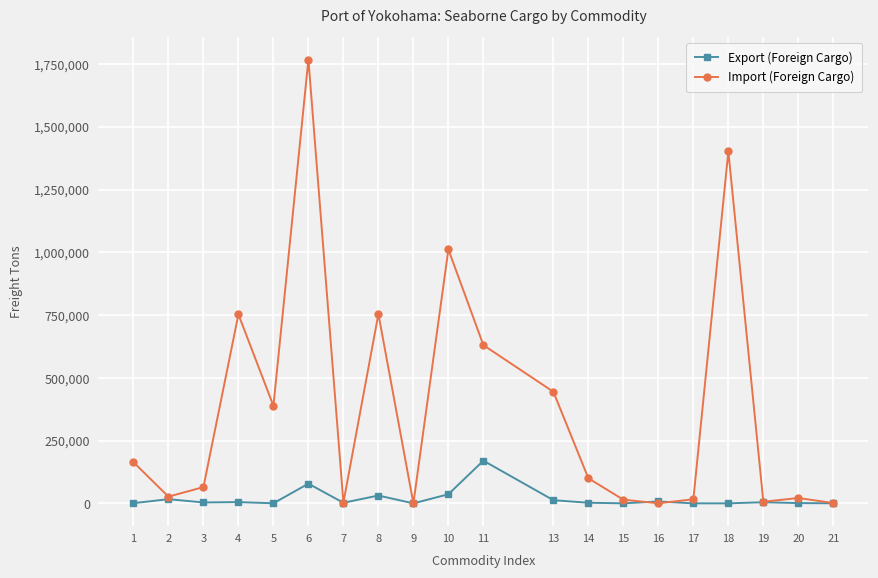

Where does the Export (Foreign Cargo) series first go above 3662?

2